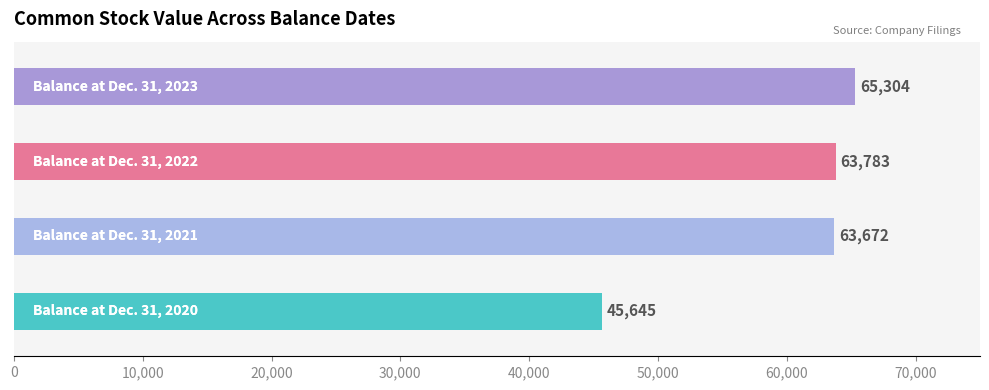

What is the difference between the maximum and minimum values?

19659